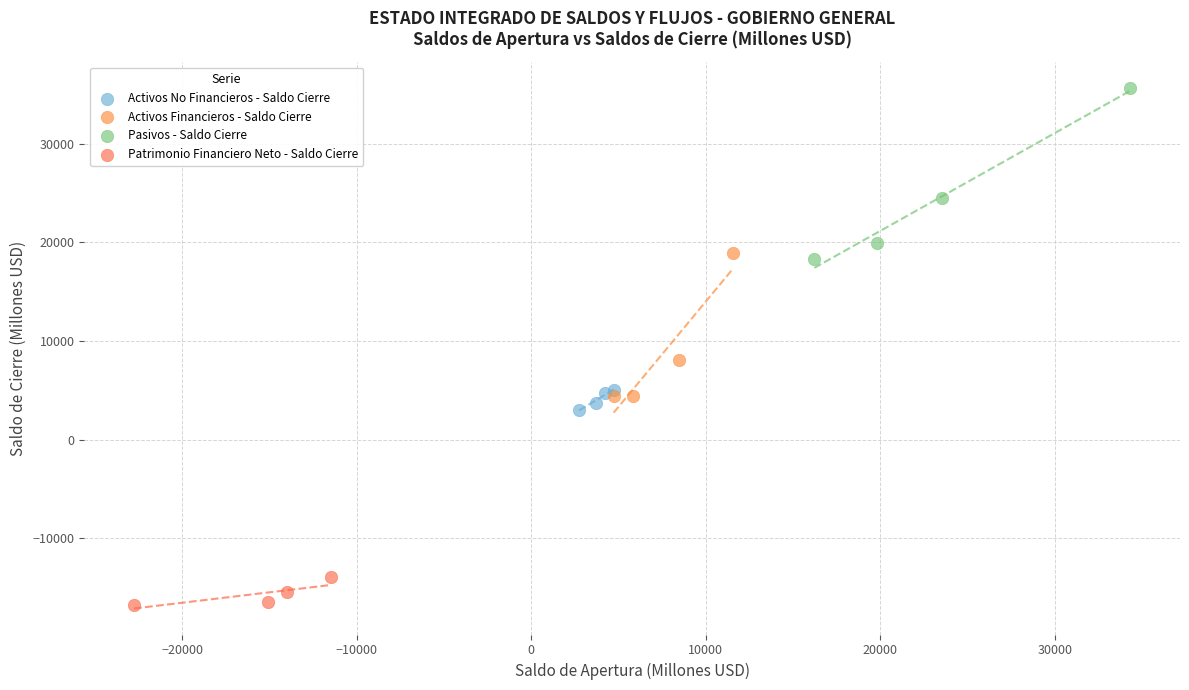

Which series reaches the maximum Y coordinate?

Pasivos - Saldo Cierre